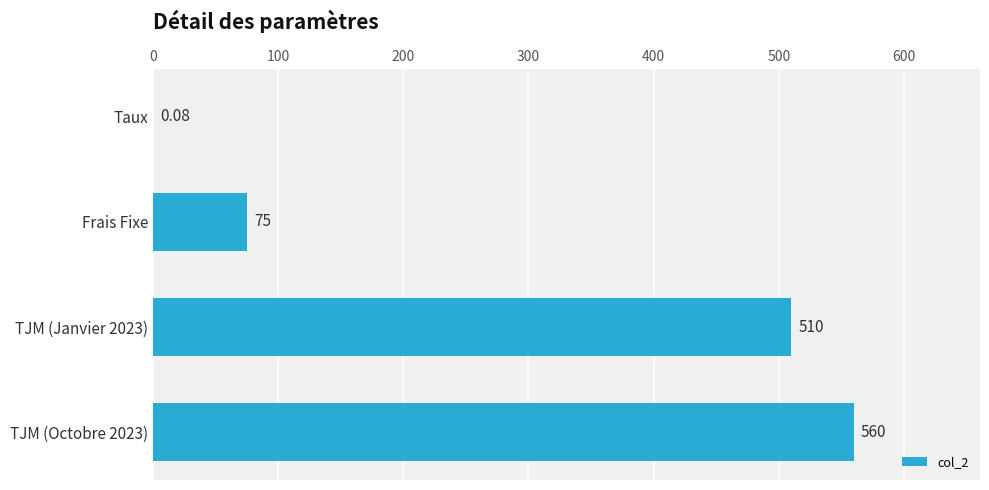

Which label corresponds to the largest value in the chart?

TJM (Octobre 2023)